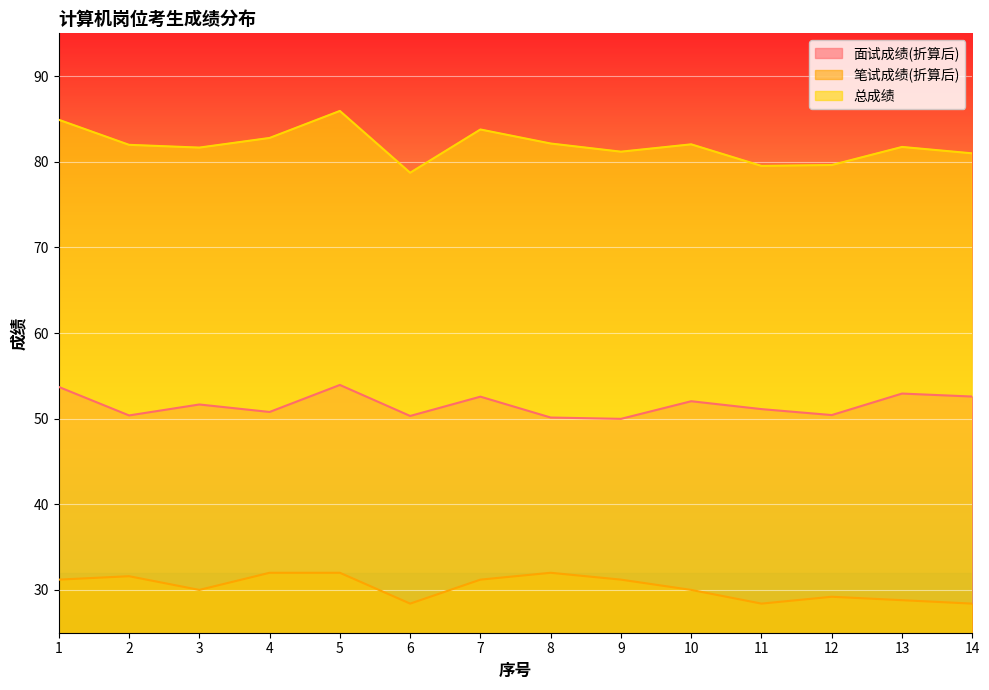

What is the difference between the maximum and second lowest values in the 笔试成绩(折算后) series?

3.6